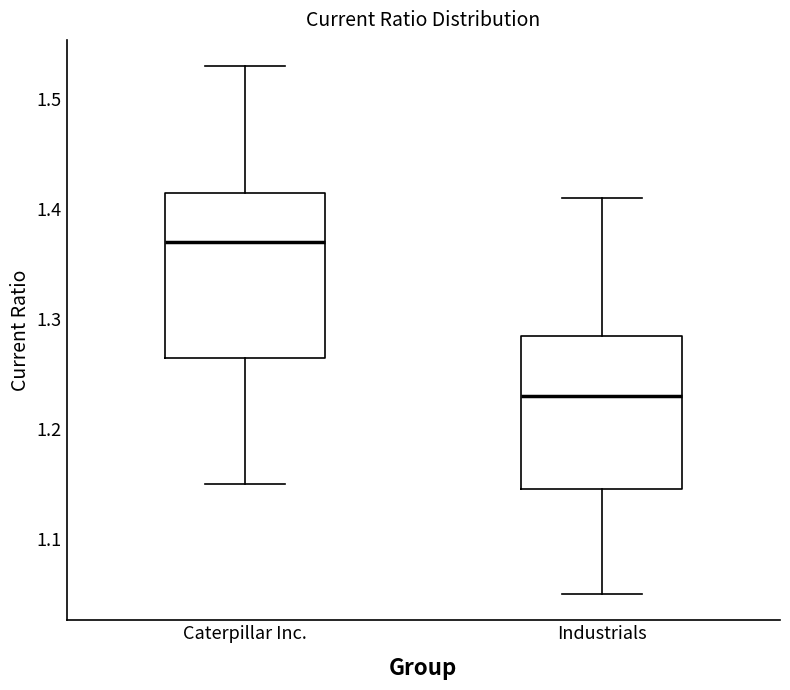

Which box has the lowest median line?

Industrials